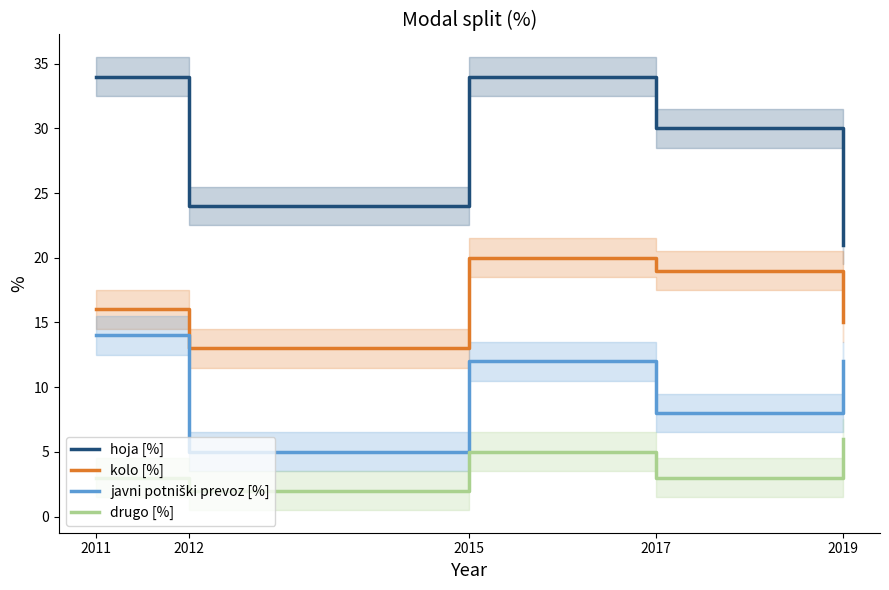

Is it true that hoja [%] equals 30 at 2017?

True